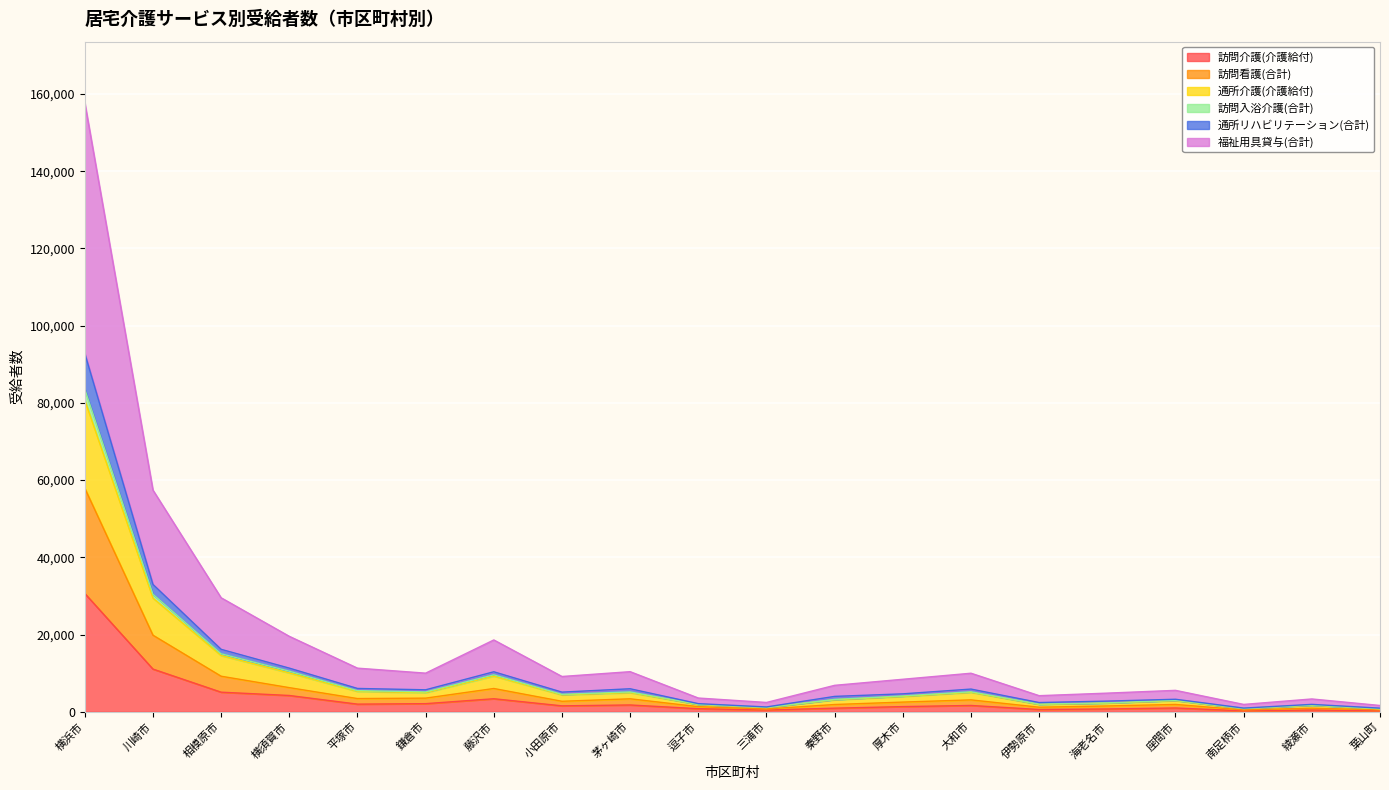

Where does the 訪問介護(介護給付) series first go above 1536?

横浜市